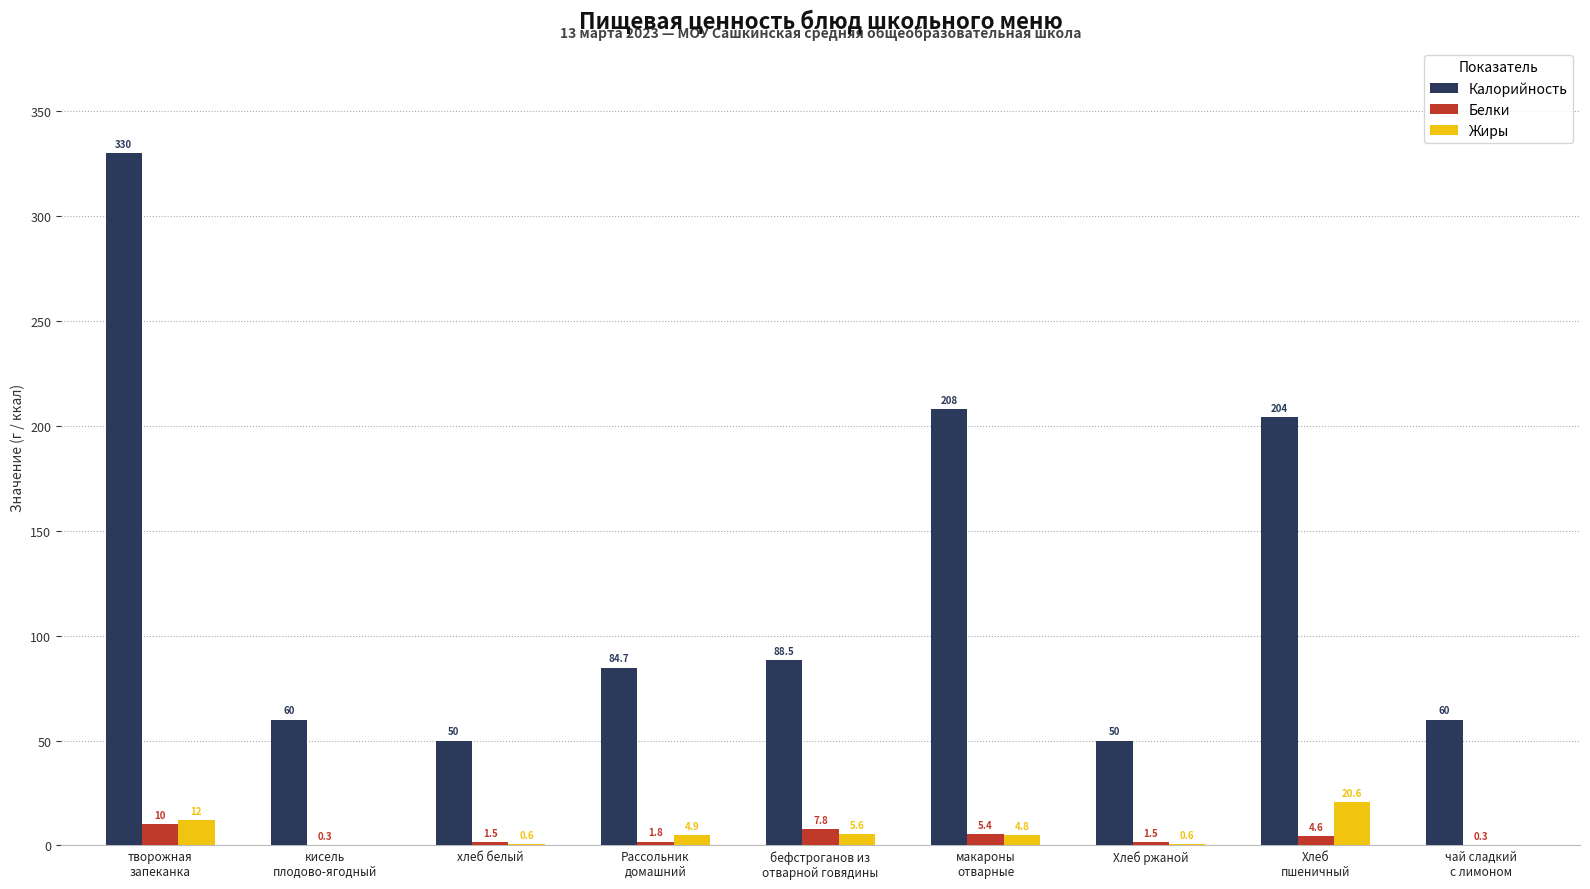

What is the greatest value displayed?

330.0